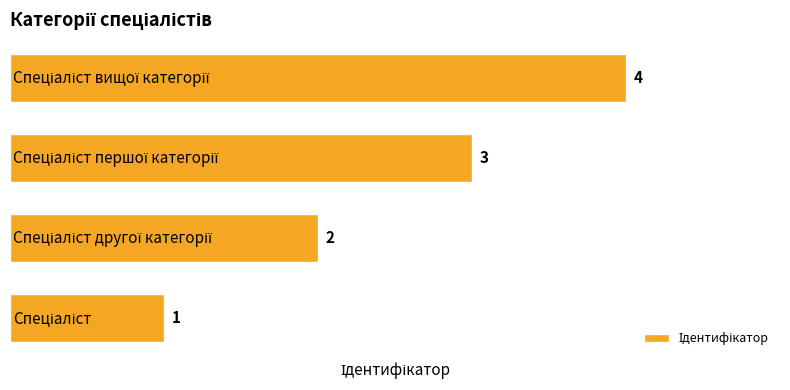

What is the maximum value shown in the chart?

4